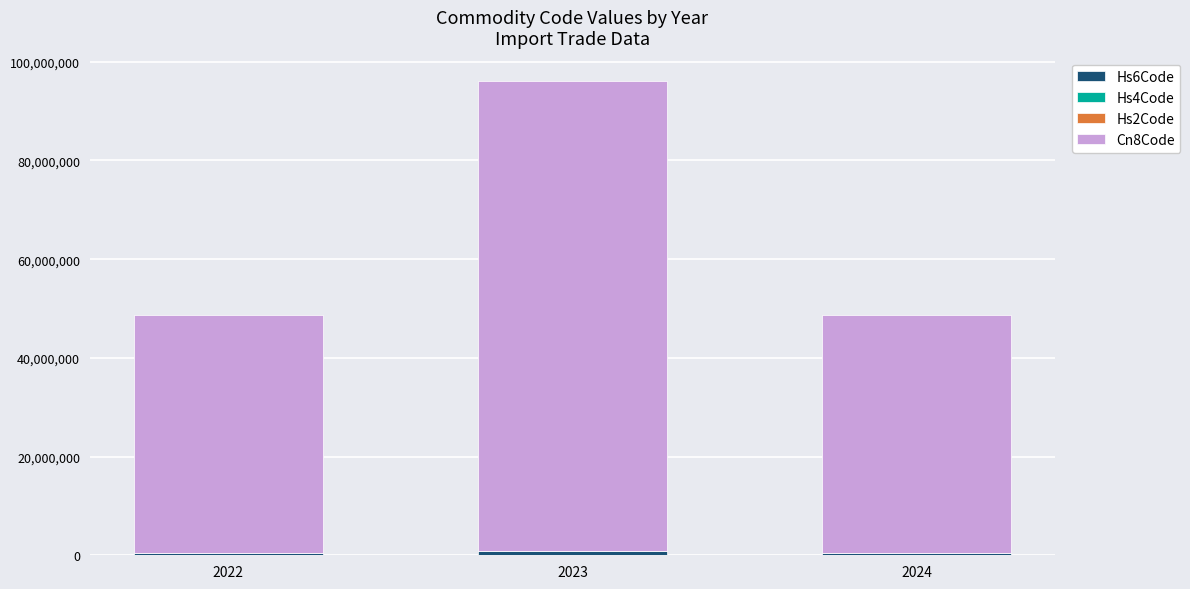

Does the chart contain stacked bars?

Yes